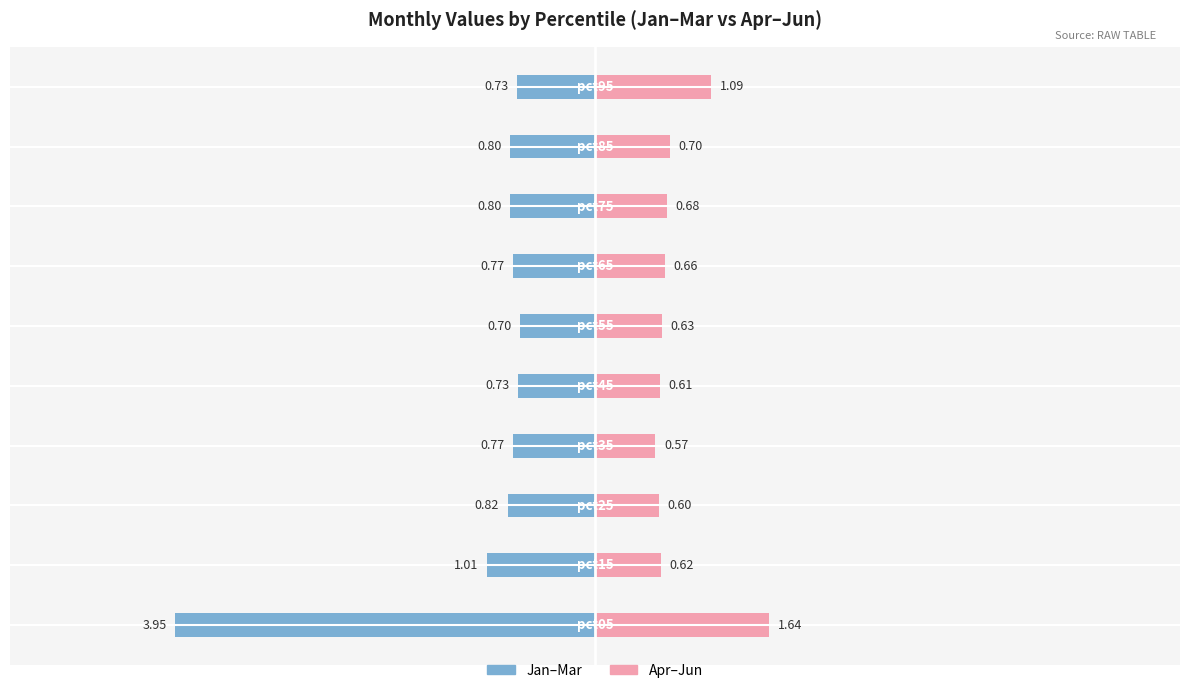

What is the value of the Jan-Mar (left) bar at the 3rd from the left?

-0.8